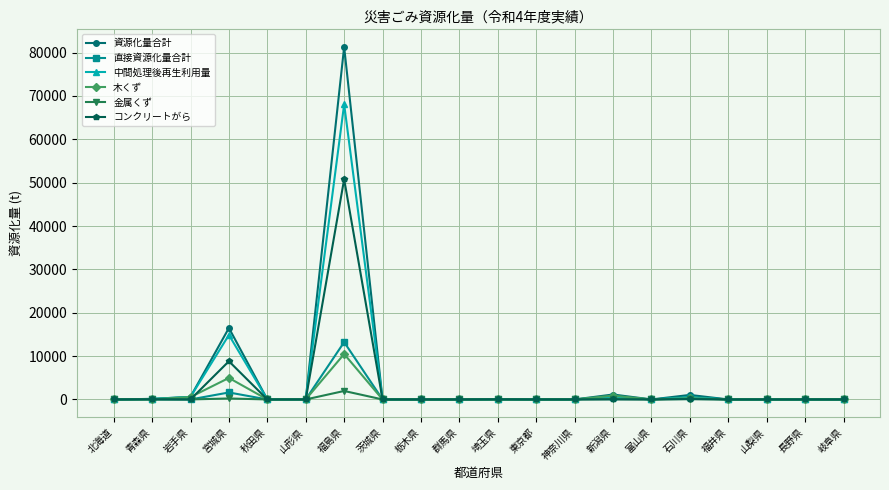

Does the chart have visible grid lines?

Yes